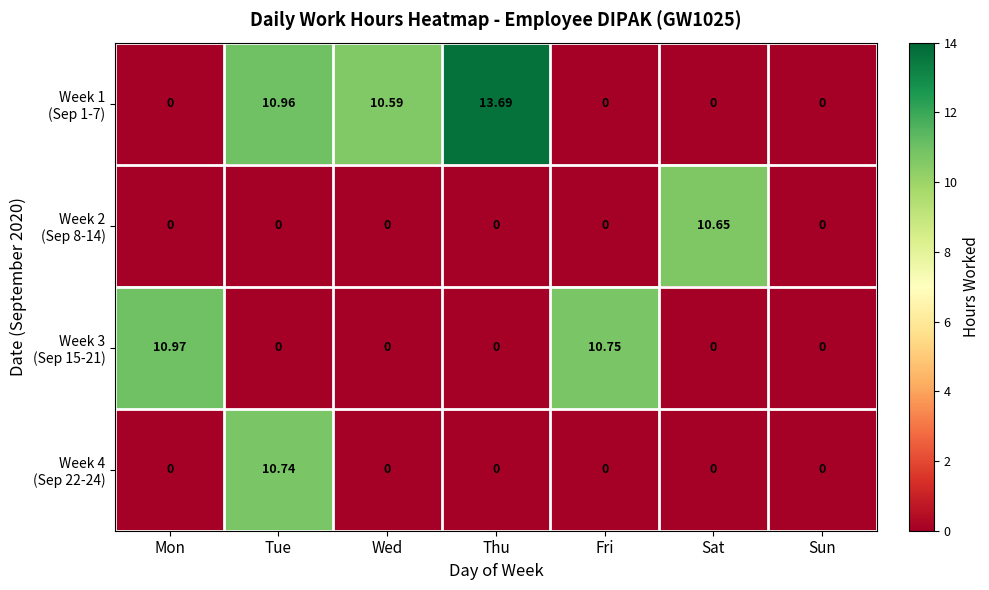

At which category is the sum across all series the highest?

Tue